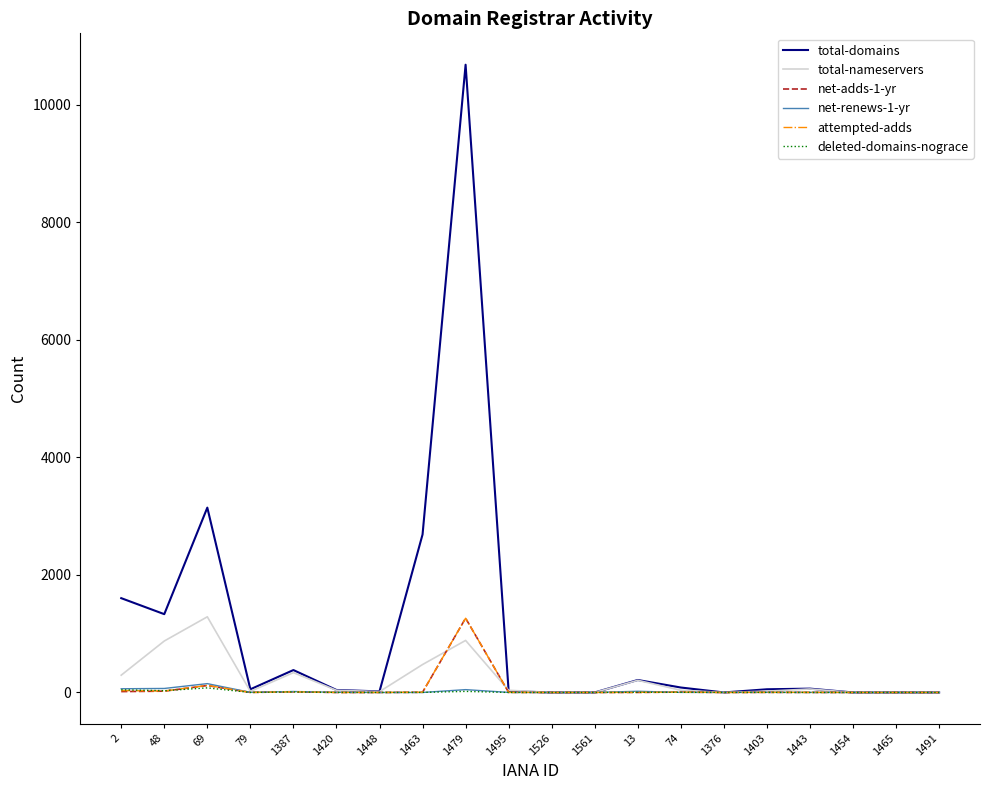

At which category is the sum across all series the highest?

1479